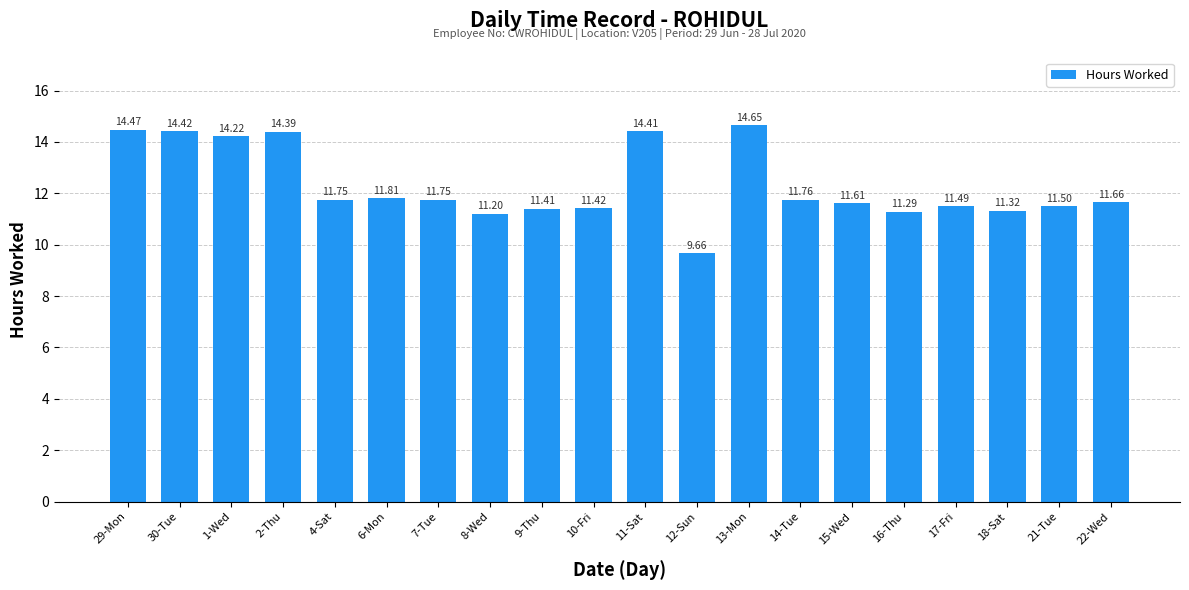

What is the sum of the values at 21-Tue and 9-Thu?

22.9